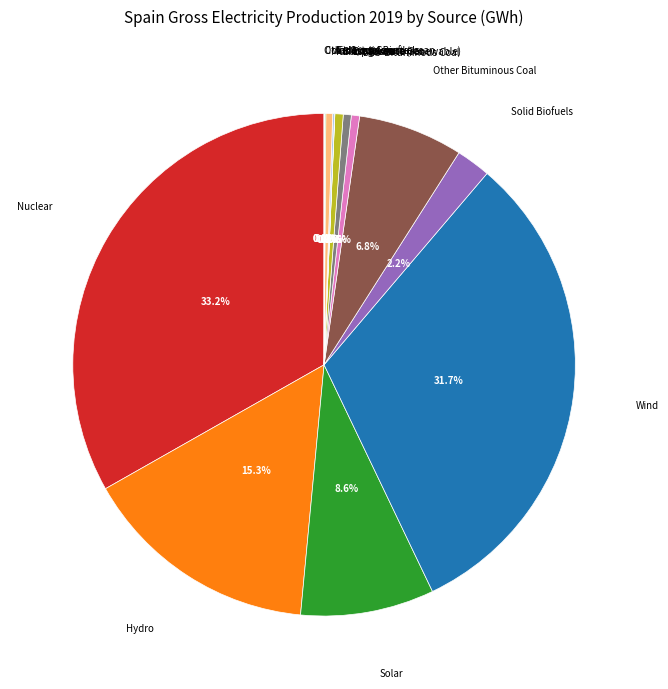

Is there any slice that represents more than half of the pie?

No